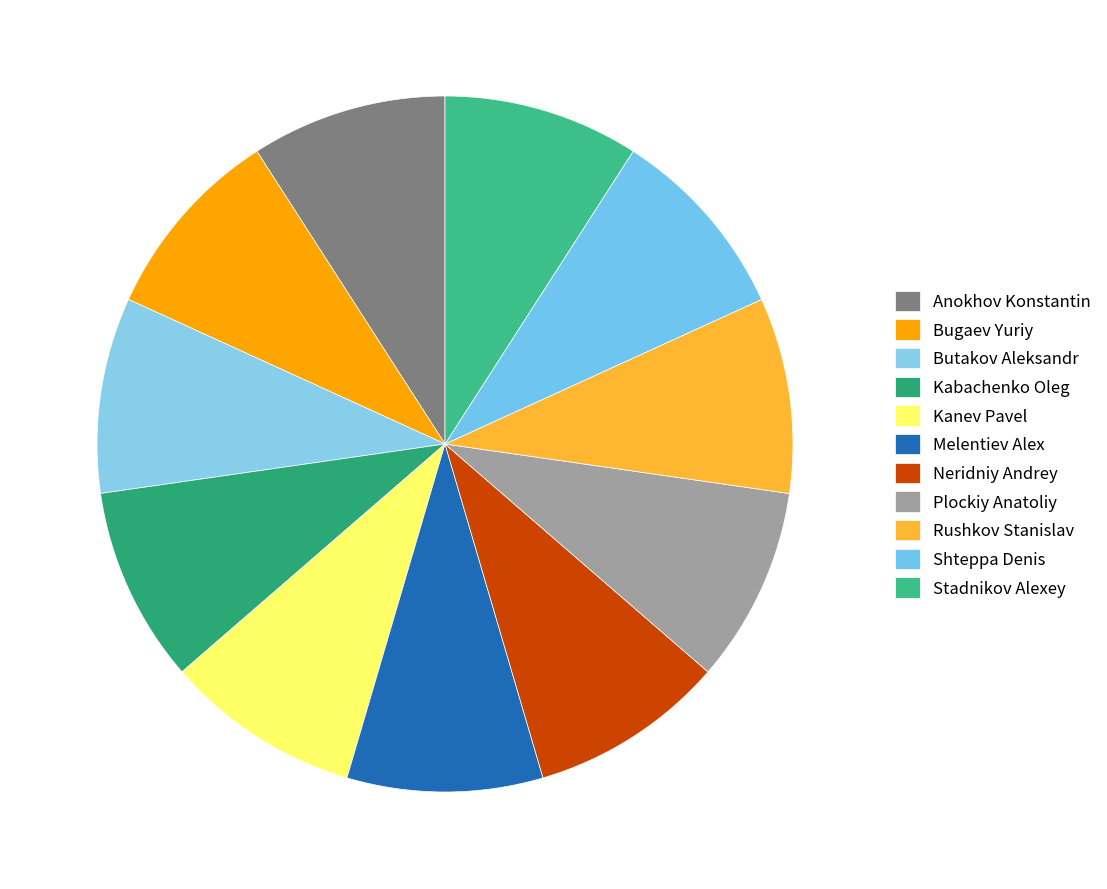

How many slices are in this pie chart?

11